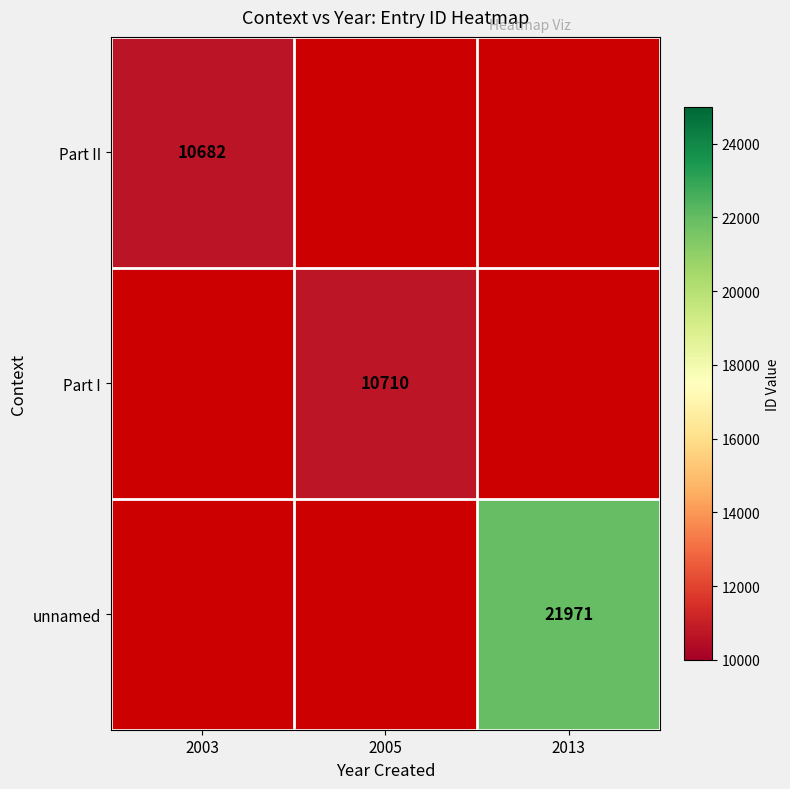

The Part II series shows 7100 at 2003. True or false?

False